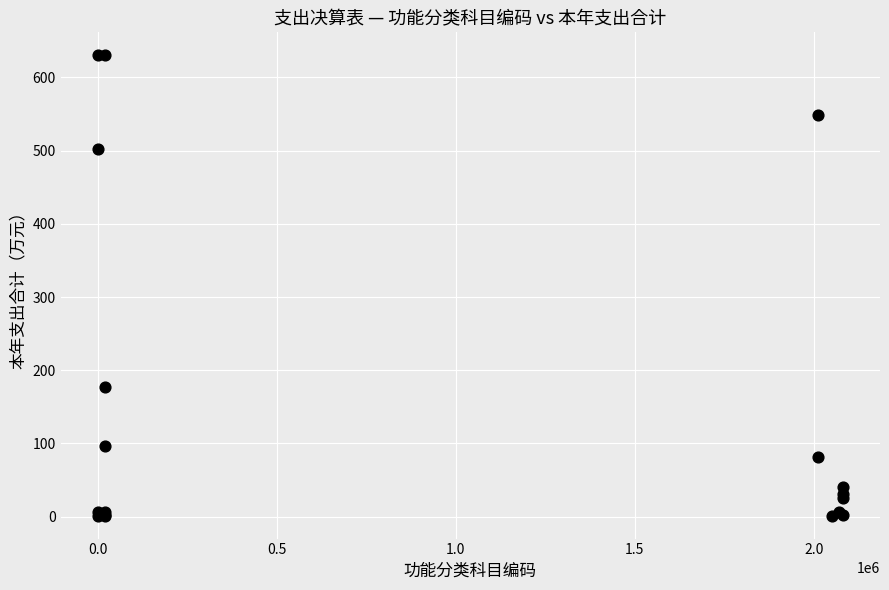

What Y value in the scatter plot is closest to 315?

177.3